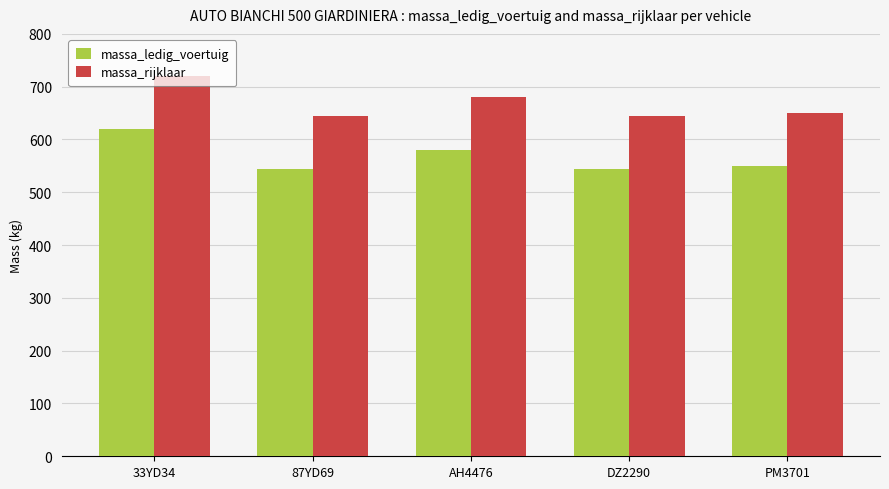

What is the label of the 5th bar from the left?

PM3701